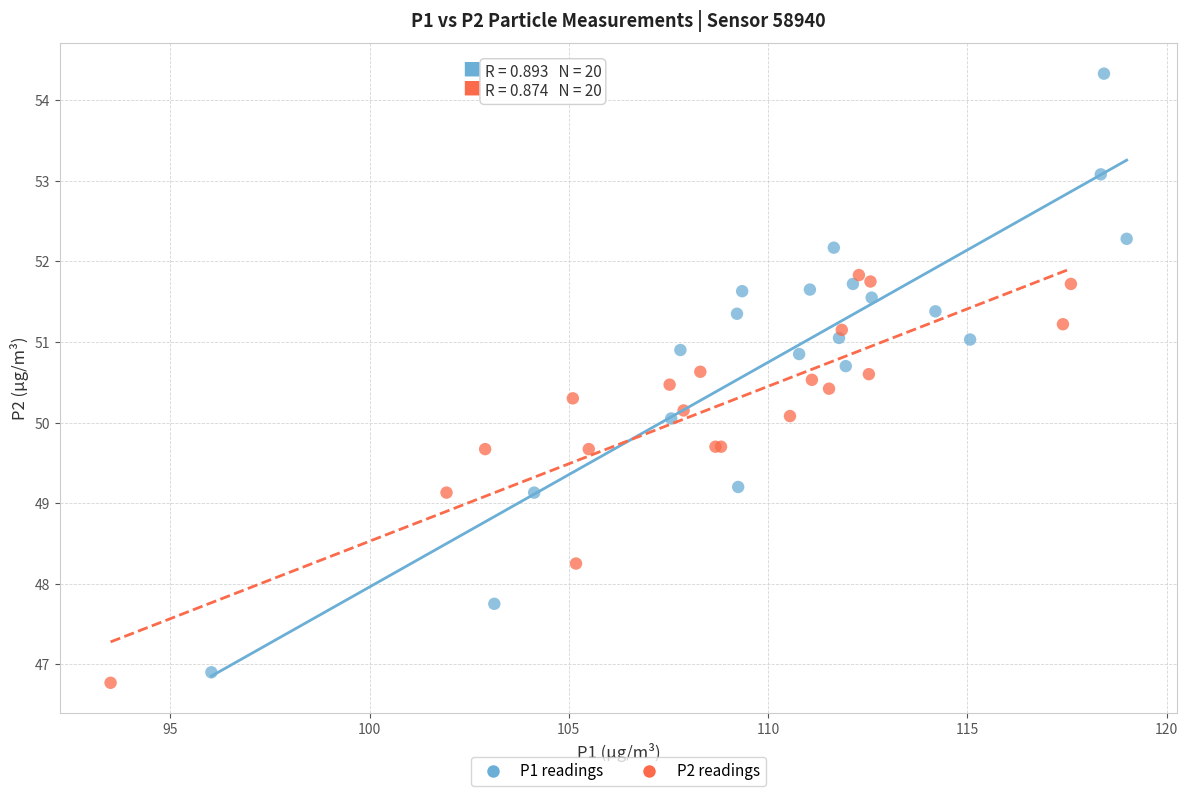

Which series contains the lowest Y value?

P2 readings